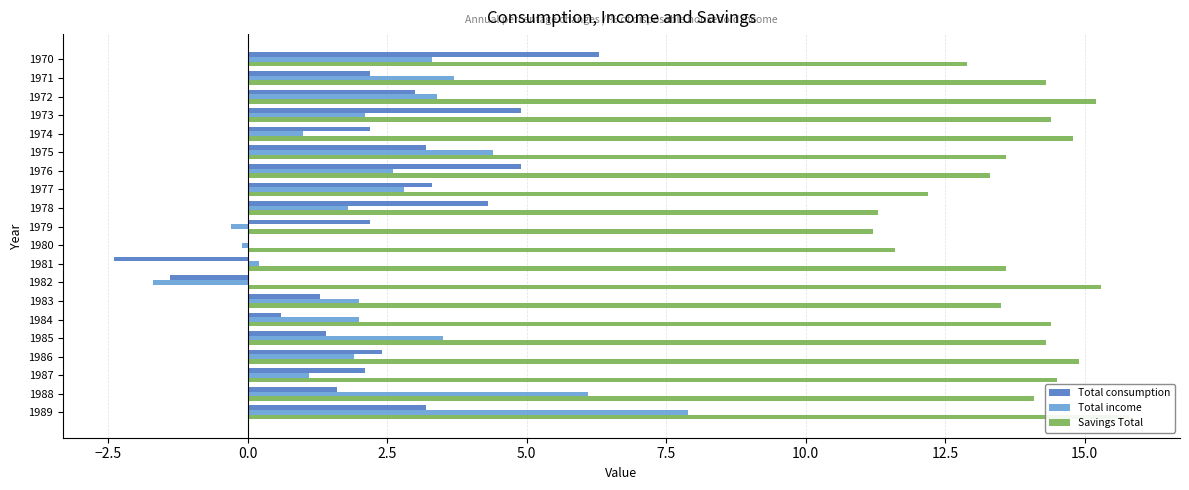

Is it true that Total income equals 1.0 at 1976?

False